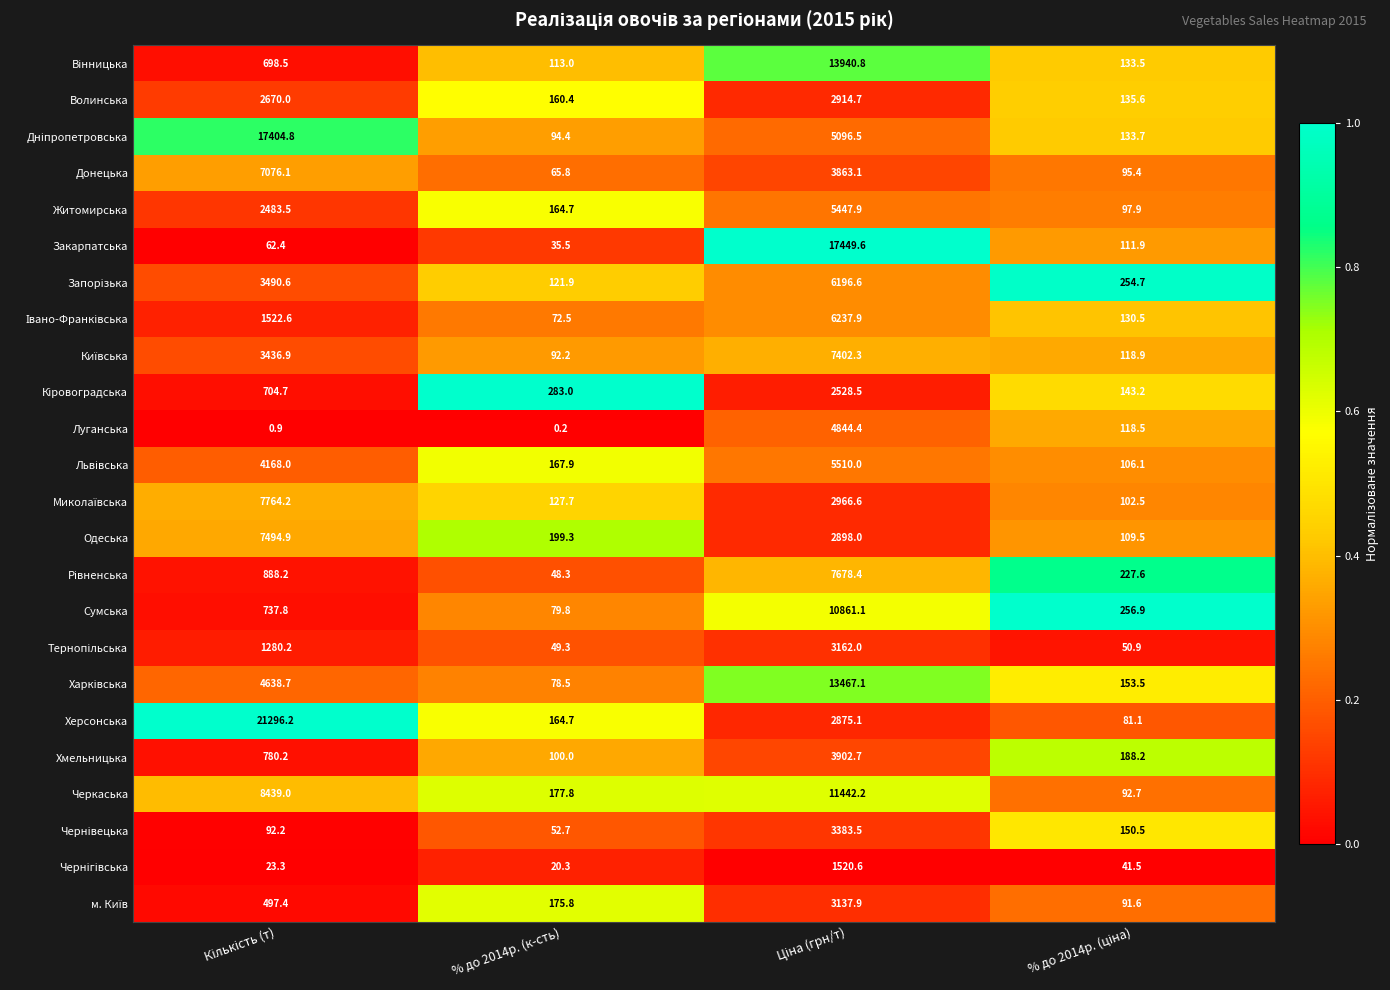

What is the greatest value displayed?

21296.2